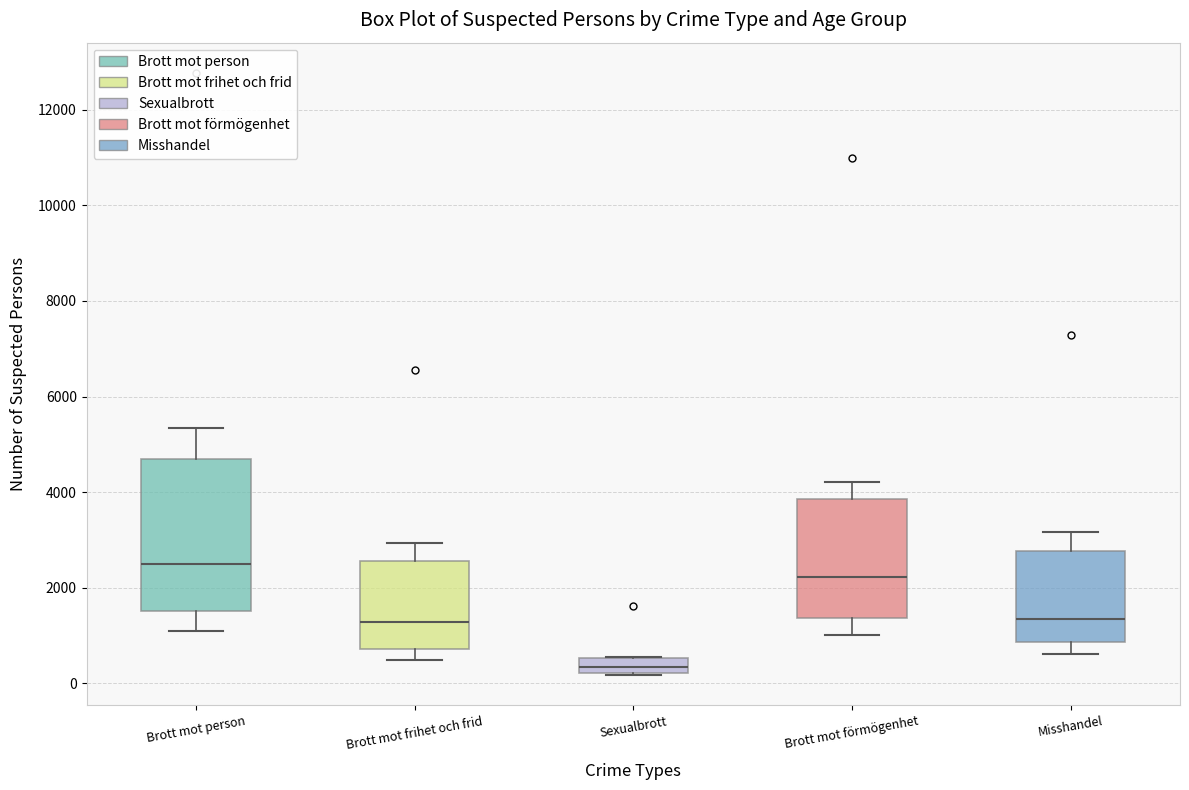

Where does the median line of the box for Brott mot förmögenhet sit on the y-axis? The values are not printed on the chart, so give them approximately, as read against the axis.

2200